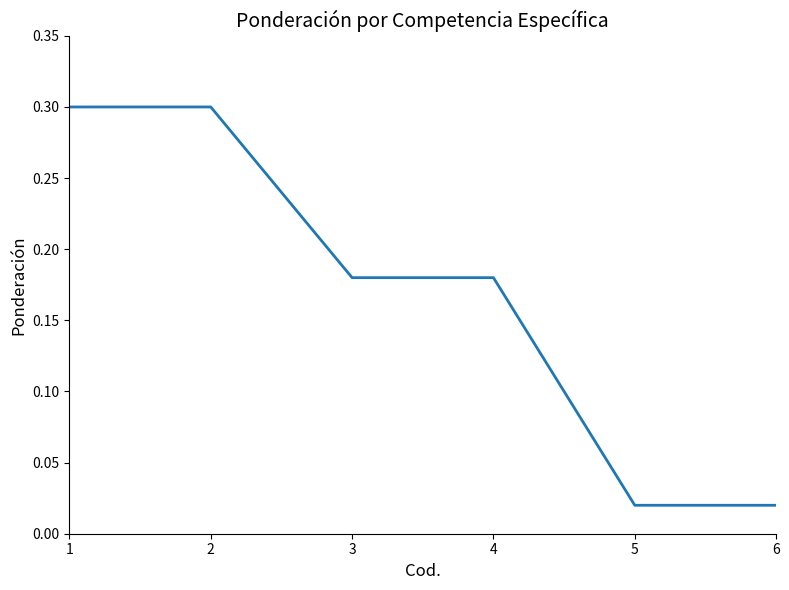

The value at 1 is 0.5. True or false?

False